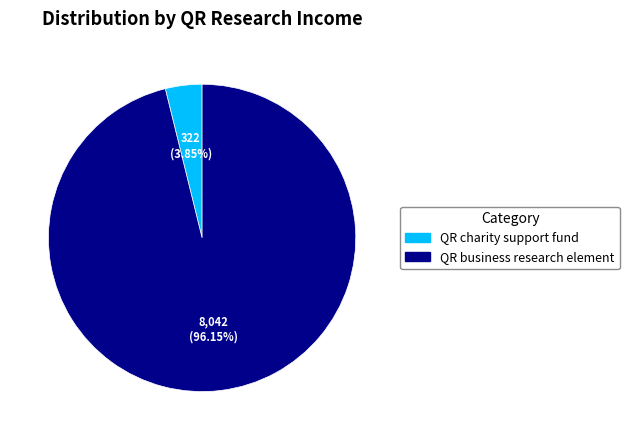

To the nearest percent, what is the difference between the largest and smallest slice percentages?

92%